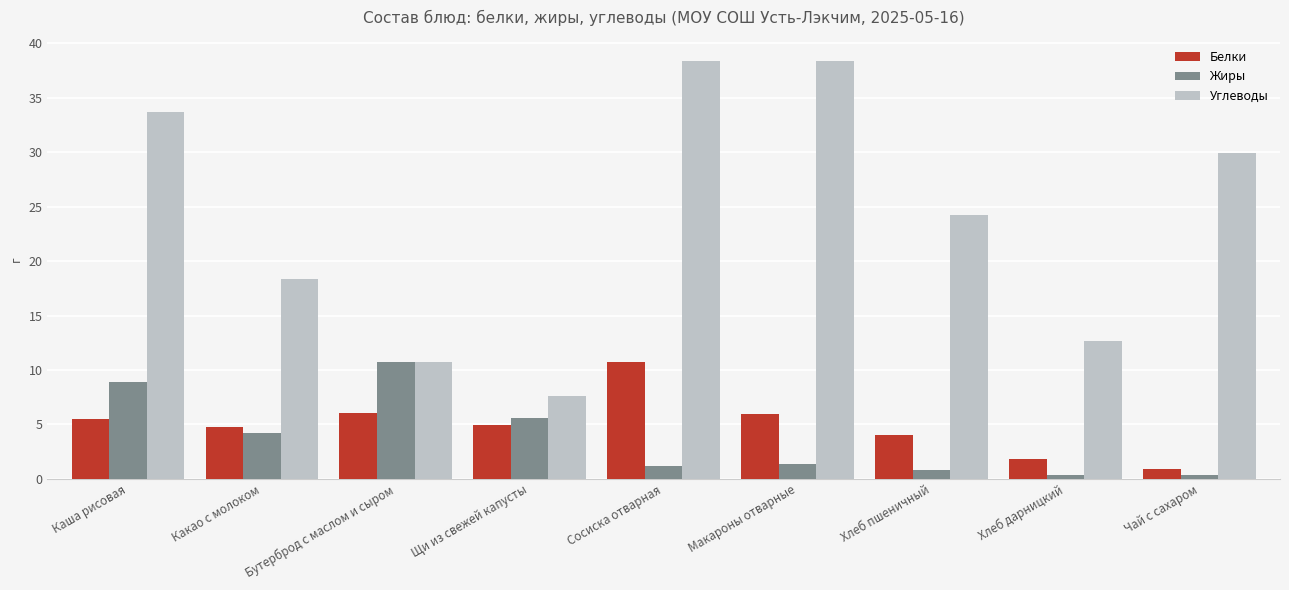

Where does the Жиры series first go above 1?

Каша рисовая